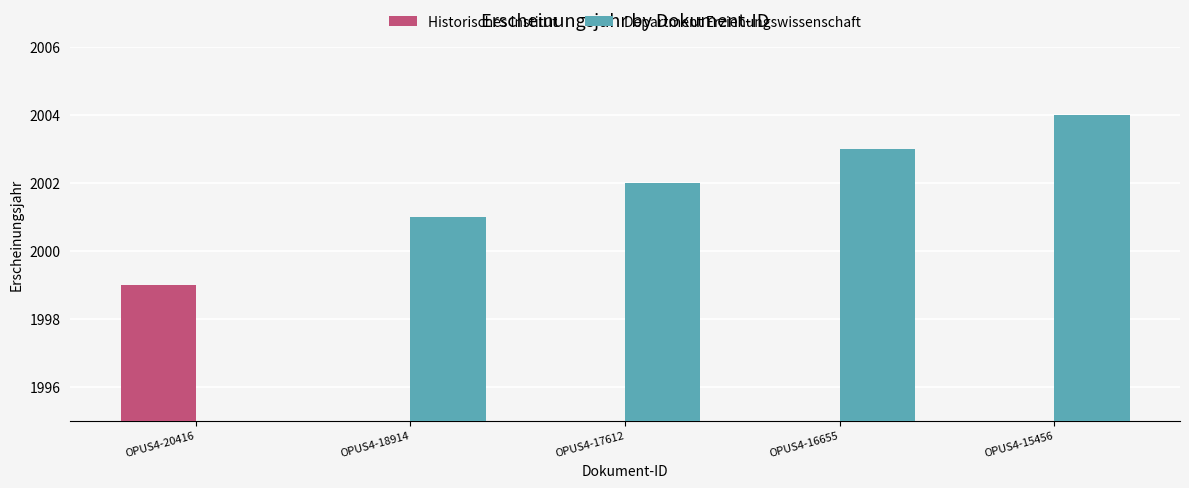

At which category is the sum across all series the highest?

OPUS4-15456